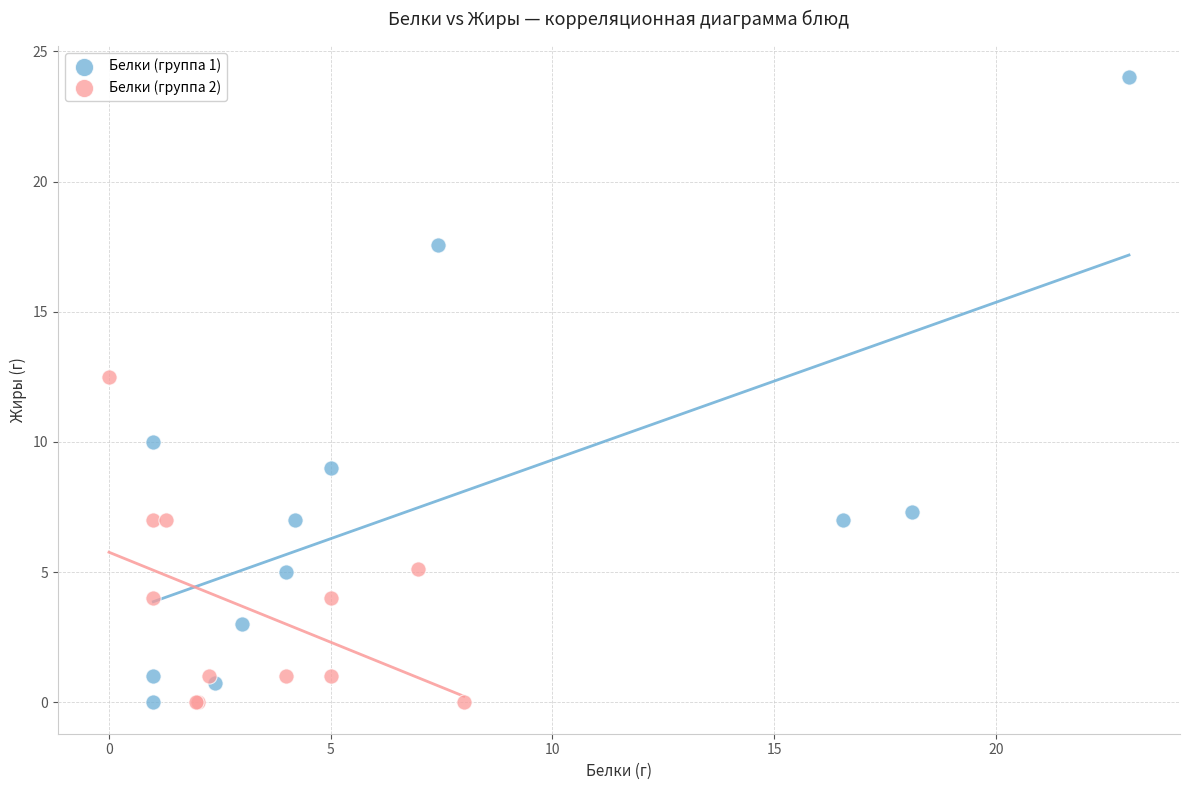

What are all the series names shown in the legend?

Белки (группа 1), Белки (группа 2)